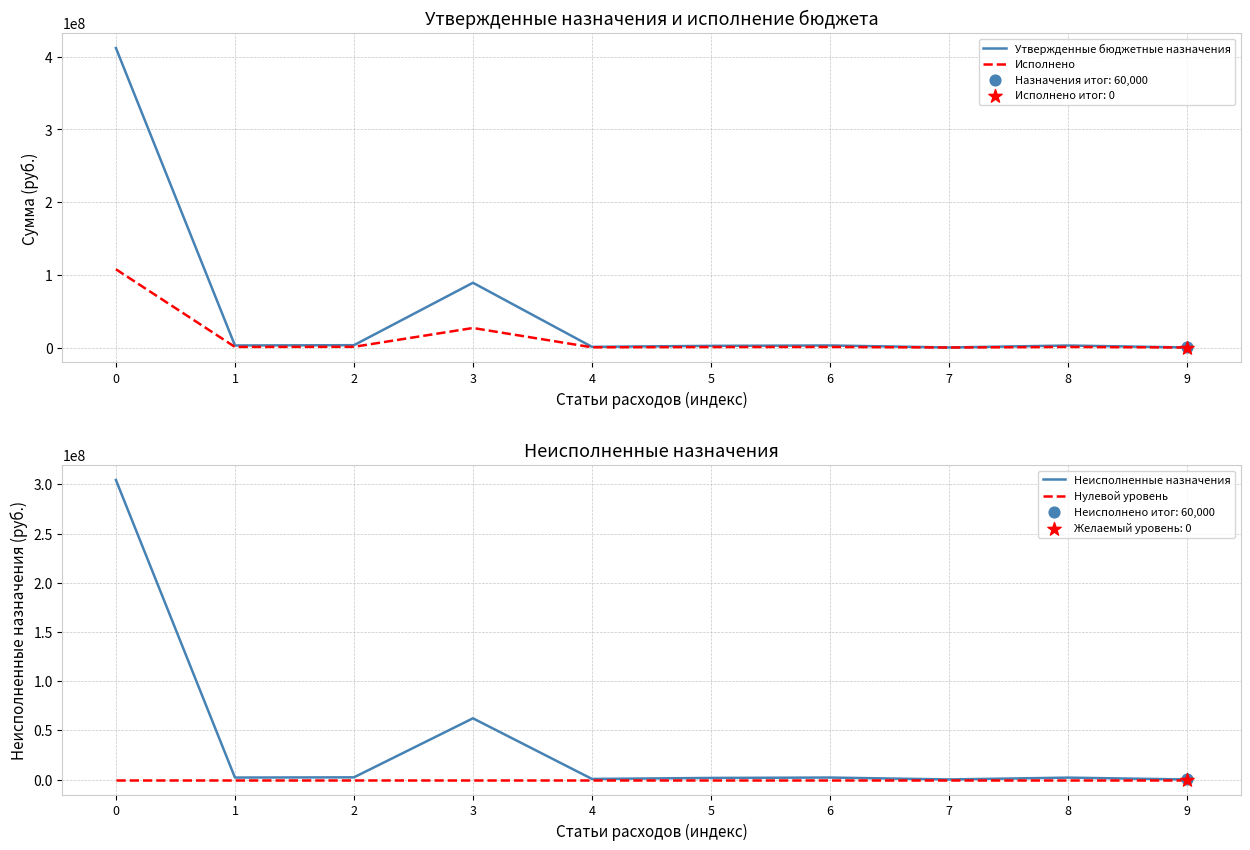

Which series contains the lowest Y value?

Исполнено